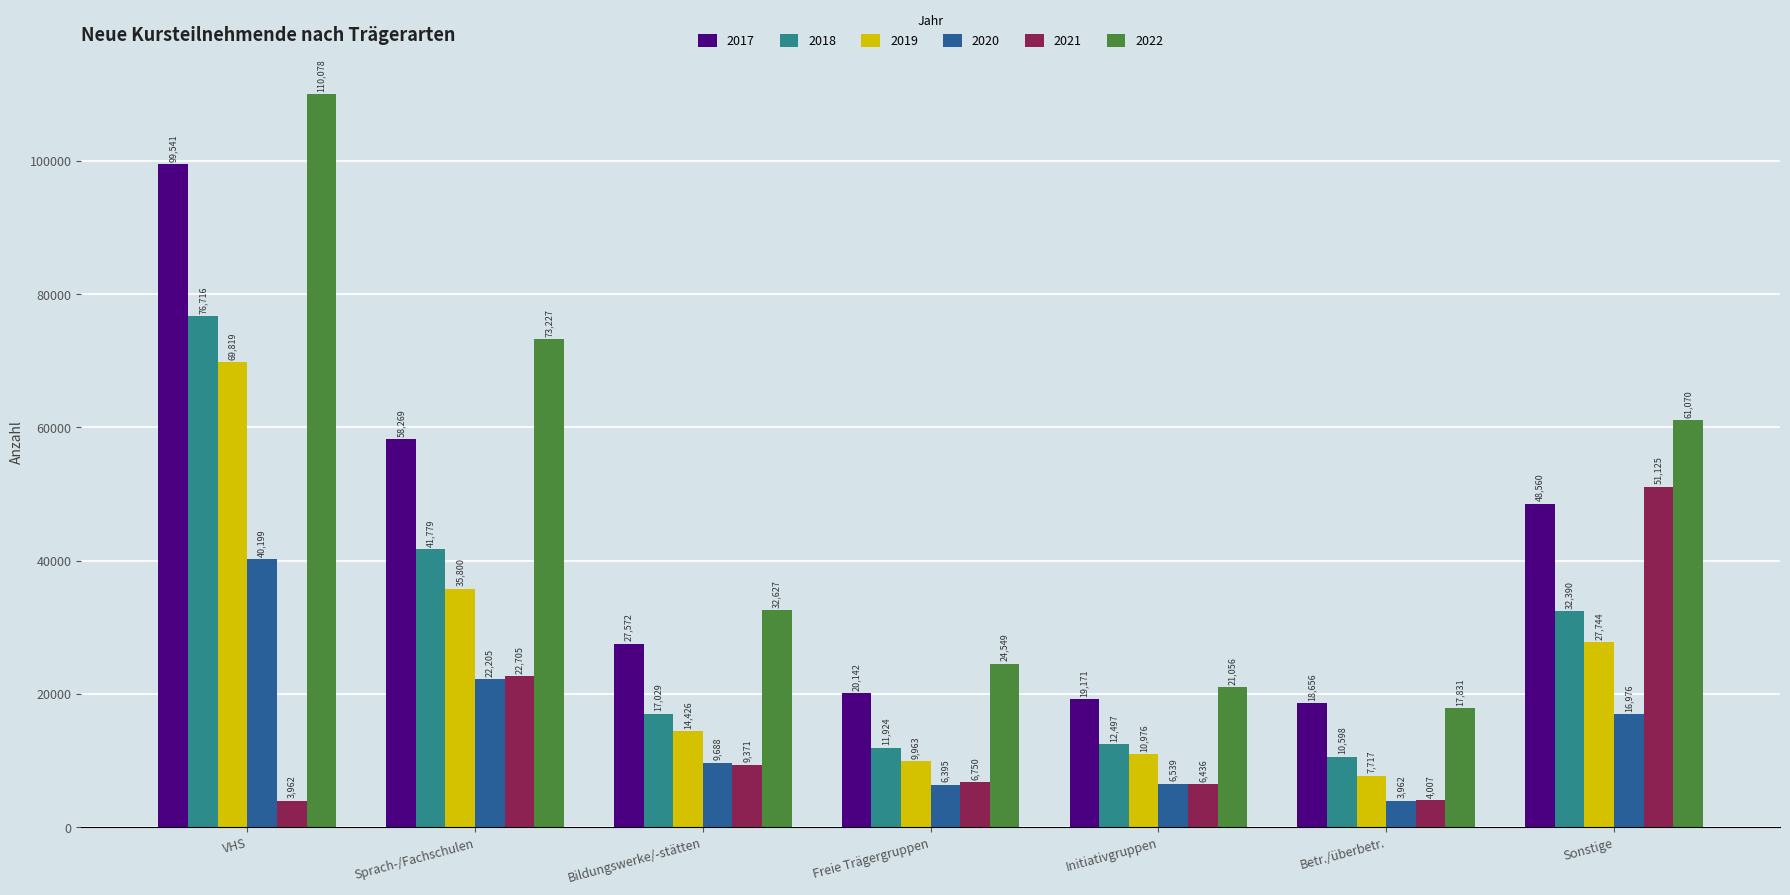

At which category is the sum across all series the highest?

VHS